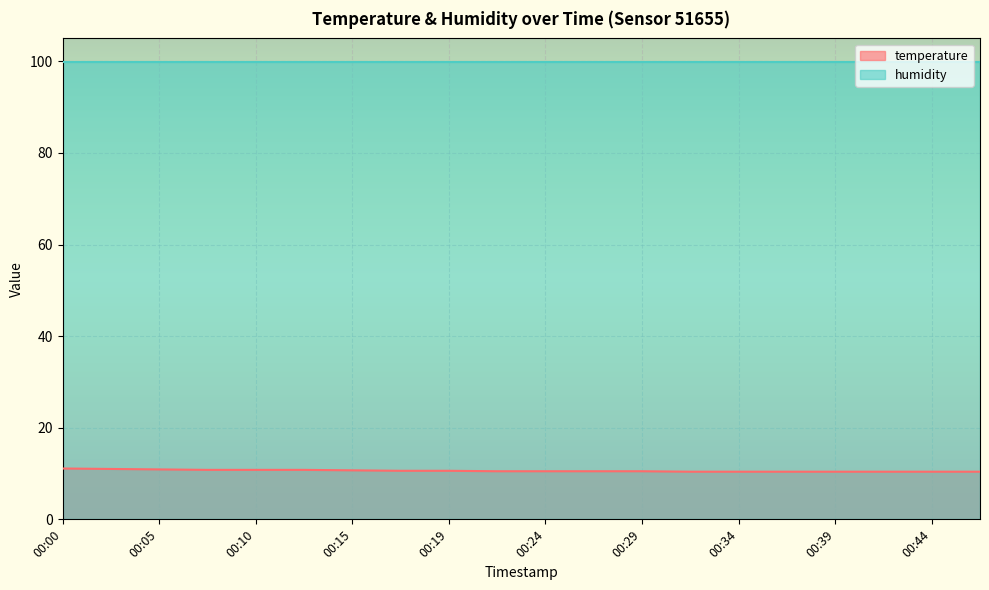

The value at 00:02 is 3.6. True or false?

False